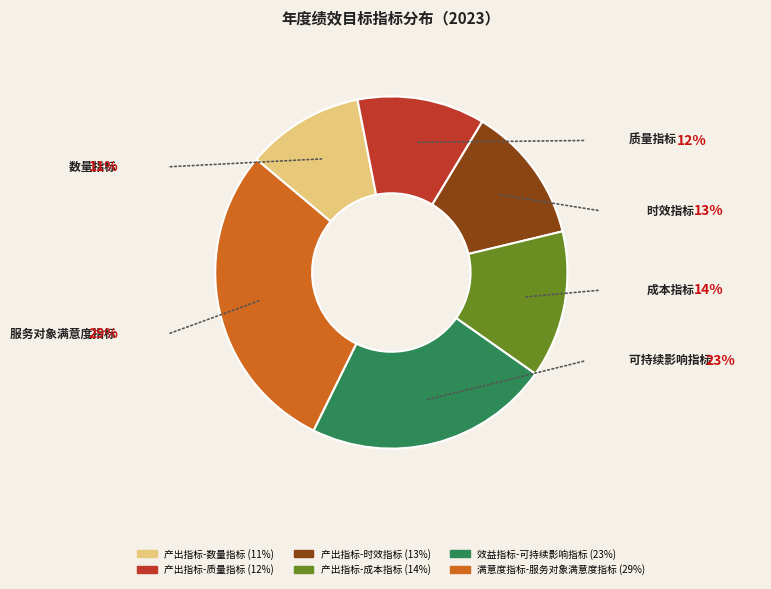

Which slice is the smallest?

产出指标-数量指标